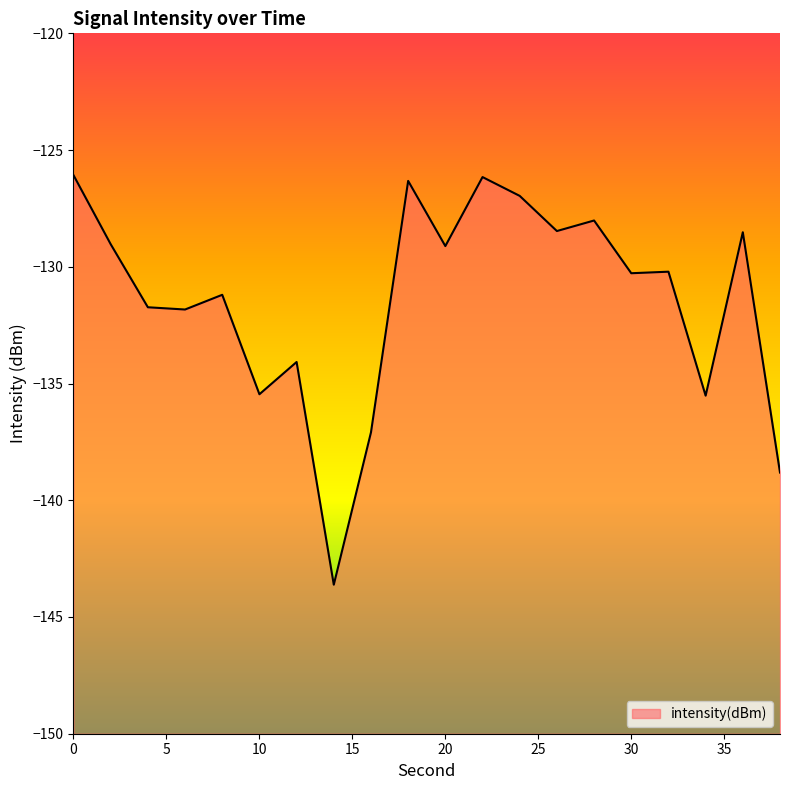

True or false: the data shows -129.0 at 2.

True